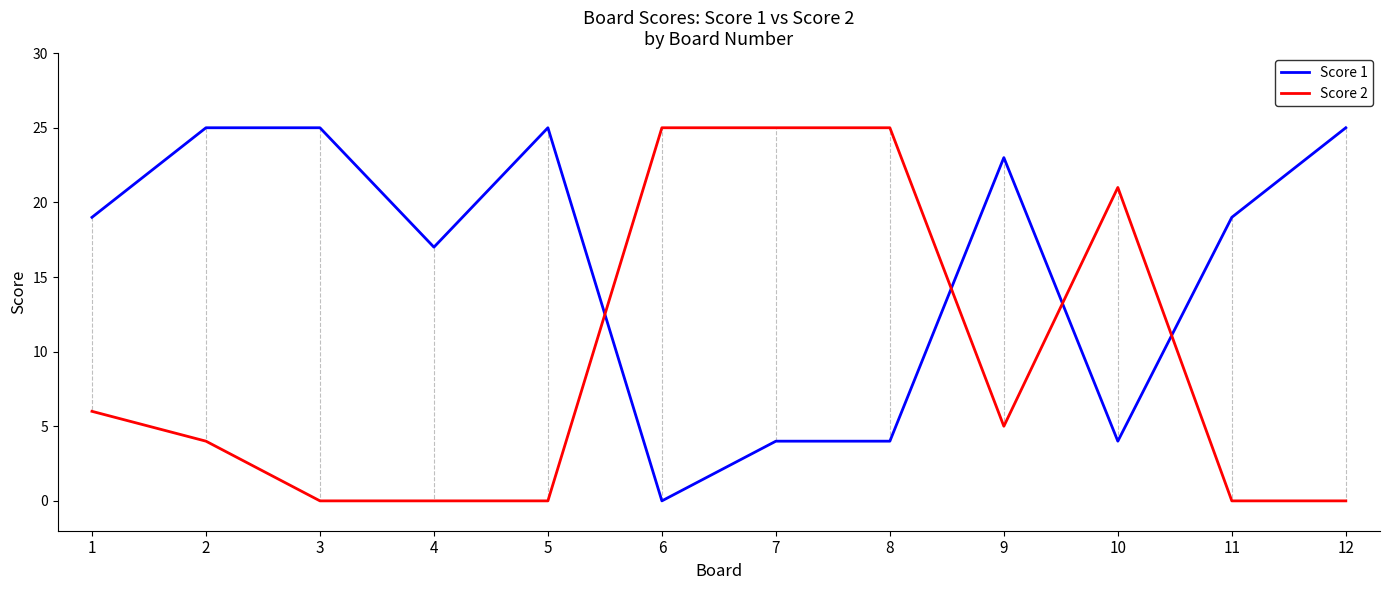

Is the value of Score 2 at 10 greater than the value of Score 1 at 8?

Yes